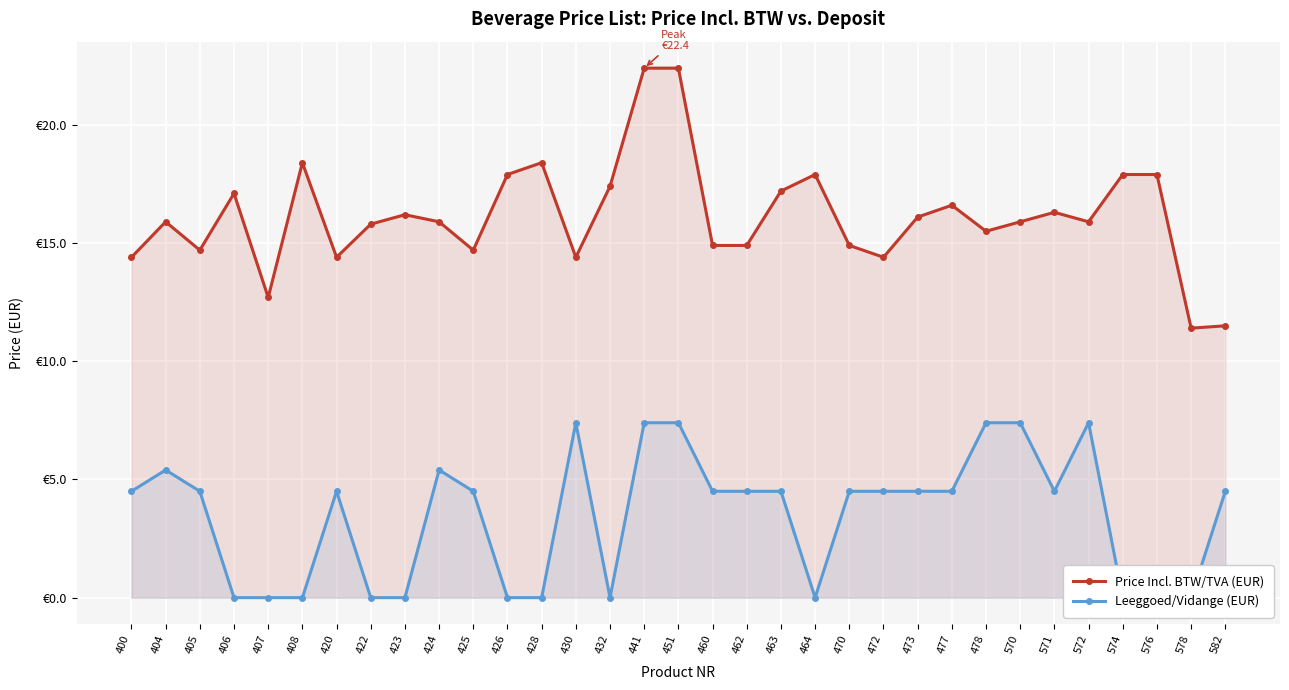

True or false: Price Incl. BTW/TVA (EUR) and Leeggoed/Vidange (EUR) cross at least once.

False